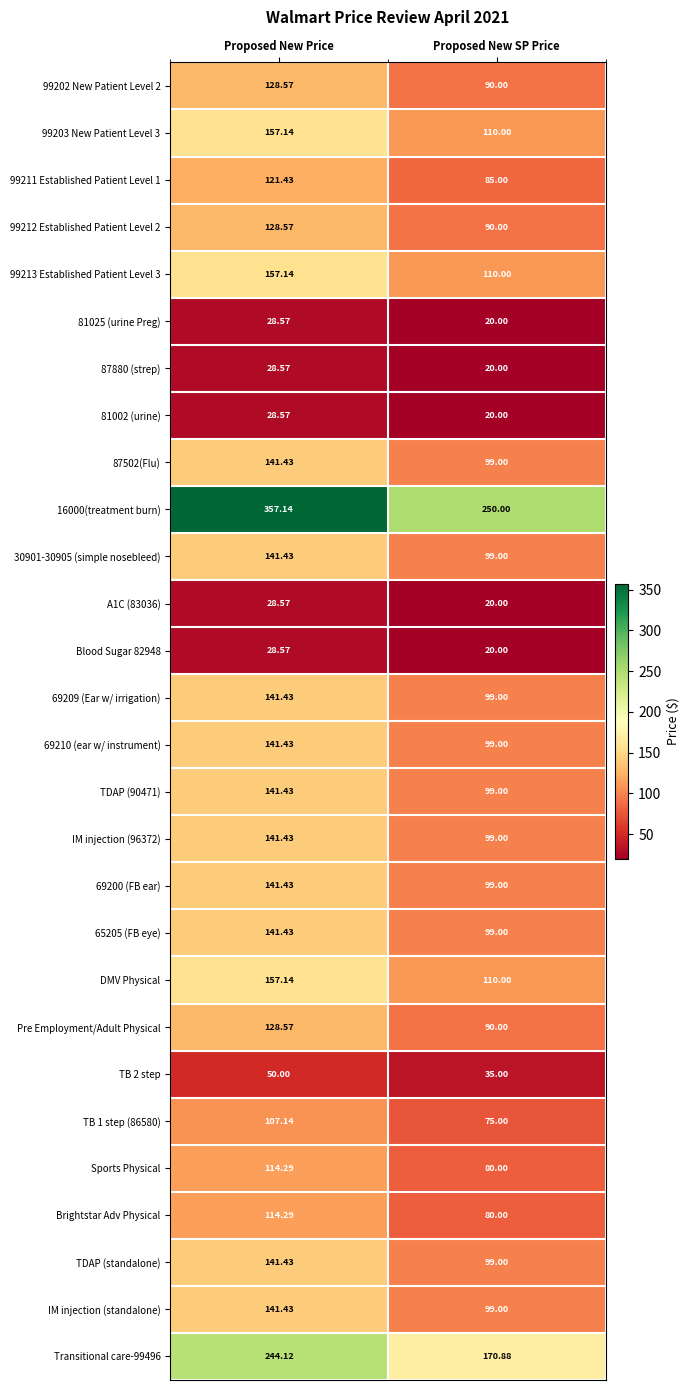

What is the spread (max minus min) of values at Proposed New Price?

328.6